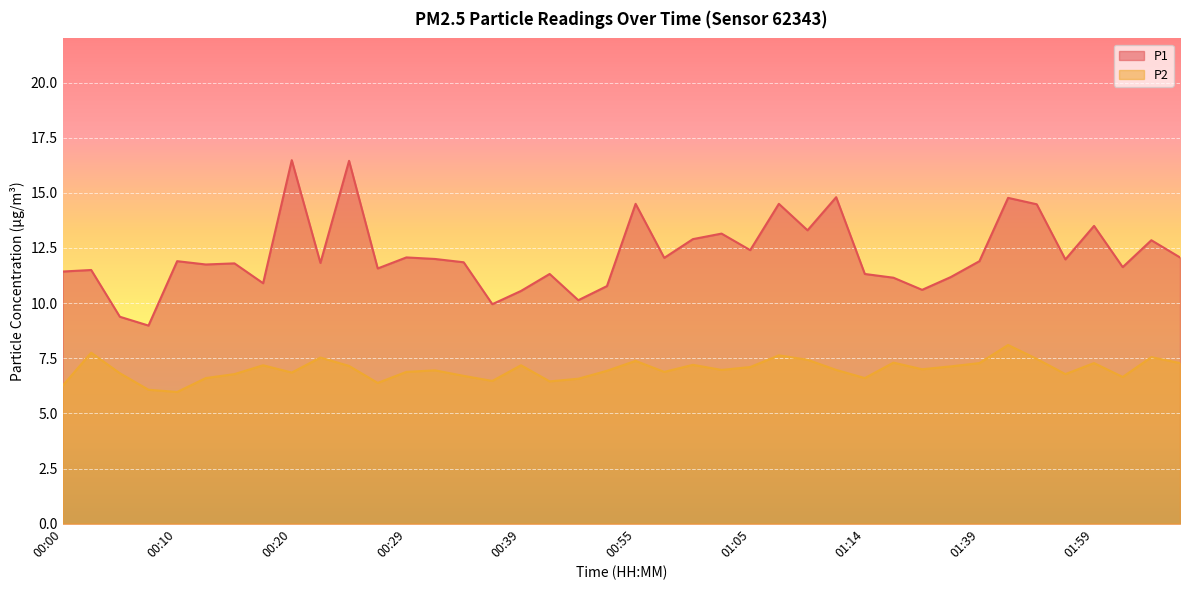

What is the label of the 14th point from the left?

00:32